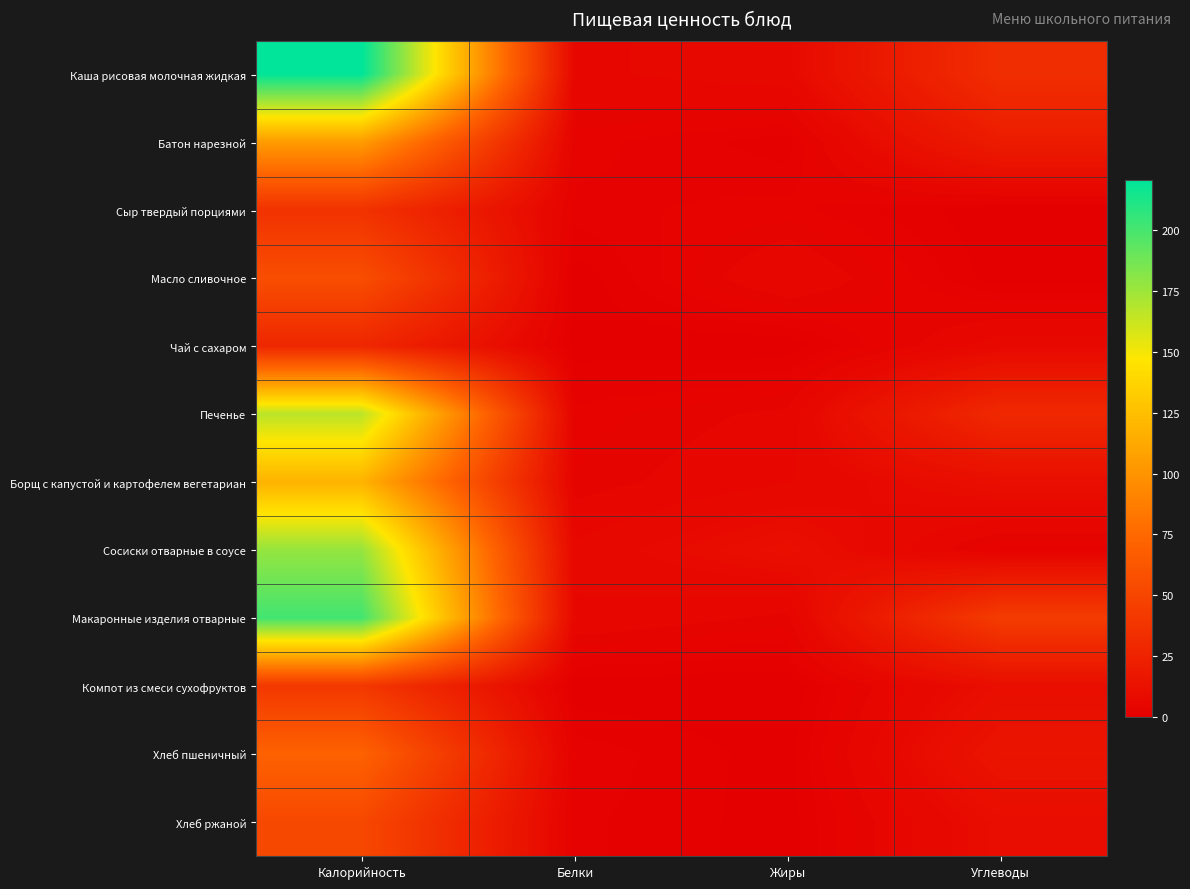

Which series has the largest range (max minus min)?

Каша рисовая молочная жидкая